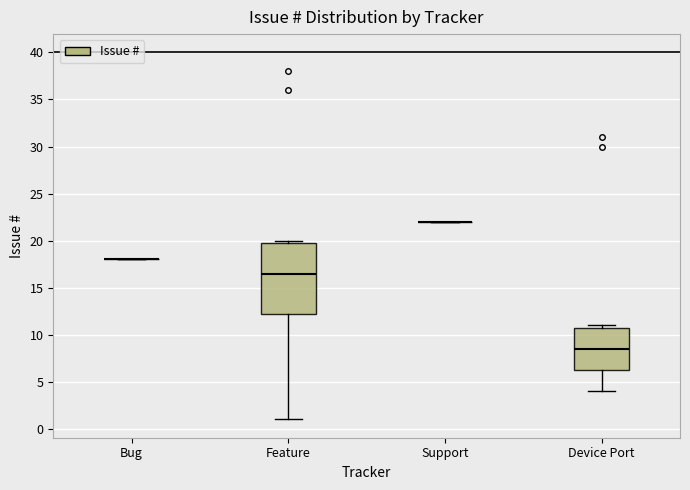

Reading left to right, transcribe this box plot: for each box, give where its median line is, the range the box spans, and where its two whiskers end, as read against the y-axis. The values are not printed on the chart, so give them approximately, as read against the axis.

Bug: box collapsed to a line at 18.0, whiskers 18.0 to 18.0
Feature: median 16.5, box 12.5 to 20.0, whiskers 1.0 to 20.0 (just above the box's upper edge)
Support: box collapsed to a line at 22.0, whiskers 22.0 to 22.0
Device Port: median 8.5, box 6.5 to 11.0, whiskers 4.0 to 11.0 (just above the box's upper edge)